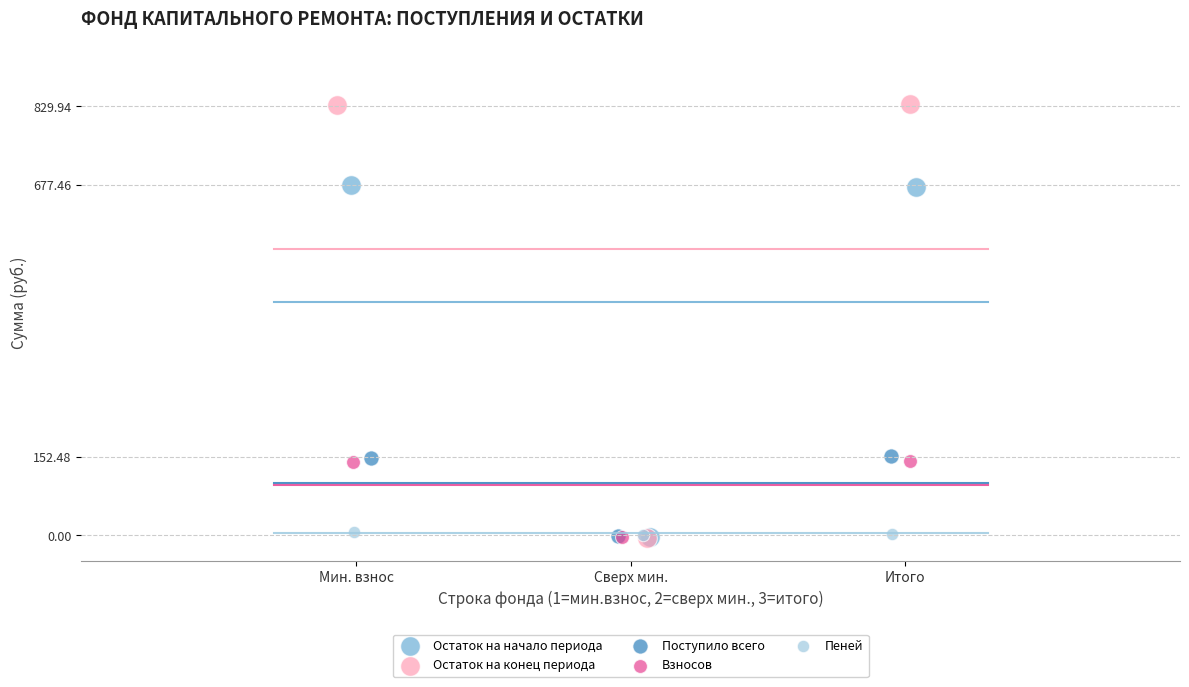

What are all the series names shown in the legend?

Остаток на начало периода, Остаток на конец периода, Поступило всего, Взносов, Пеней